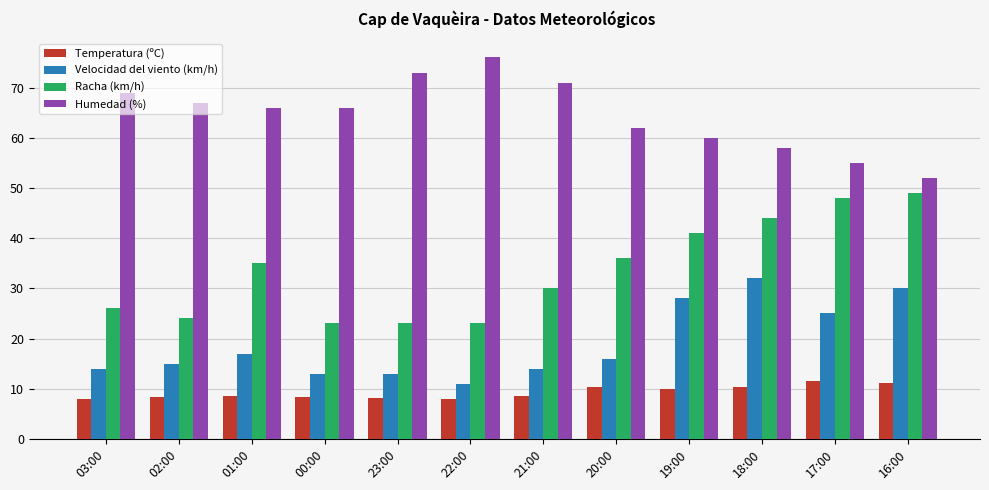

Which series has the largest total across all categories?

Humedad (%)